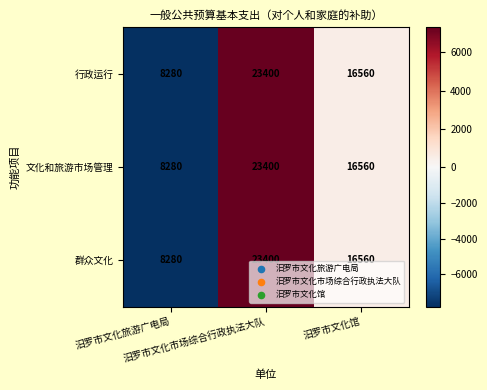

How many data points does each series have?

3